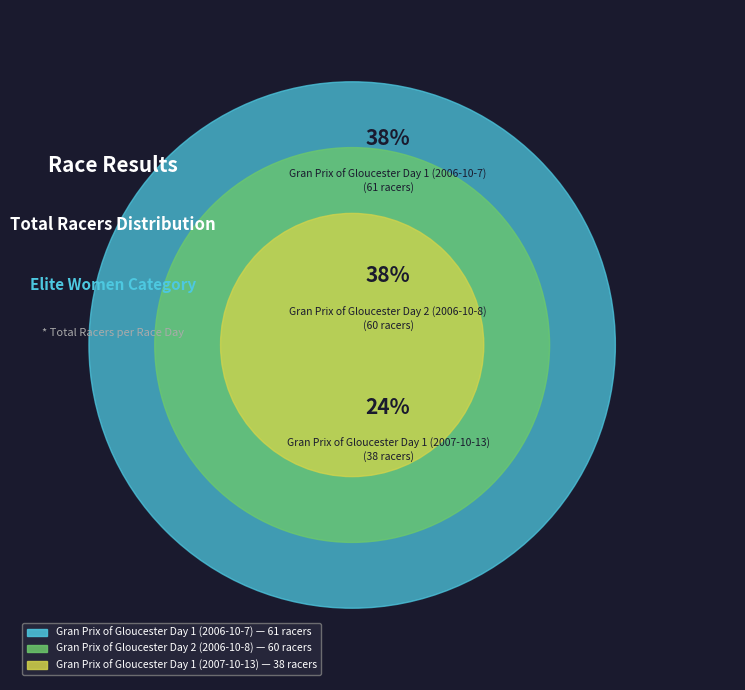

True or false: Gran Prix of Gloucester Day 1 (2006-10-7) accounts for 38% of the total.

True